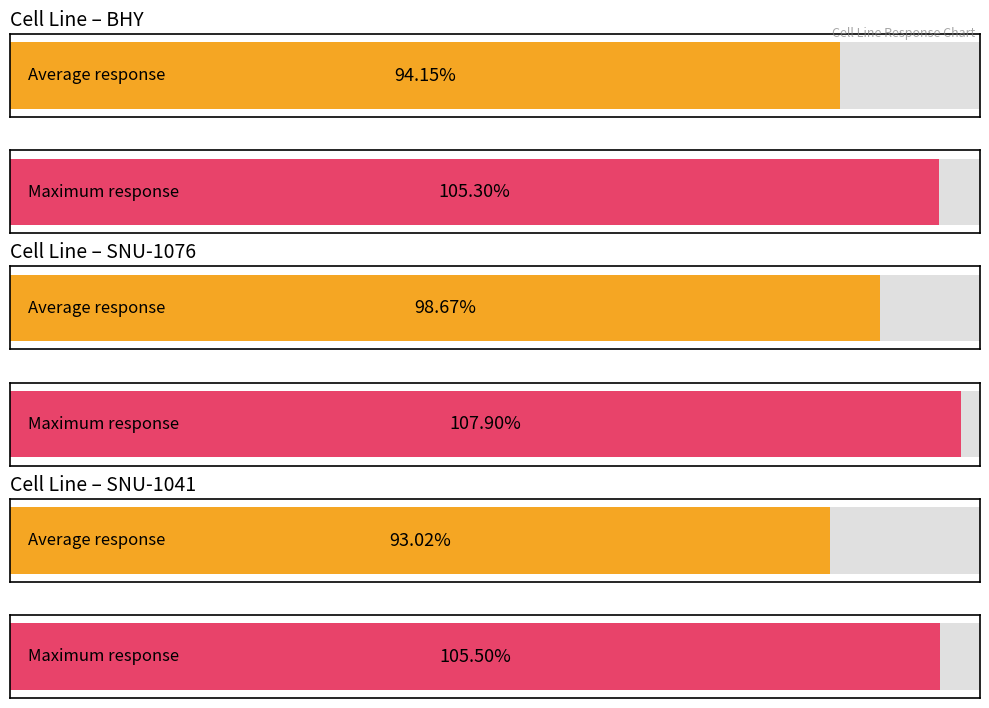

Rank the series by their average value, from highest to lowest.

Maximum Response, Average Response